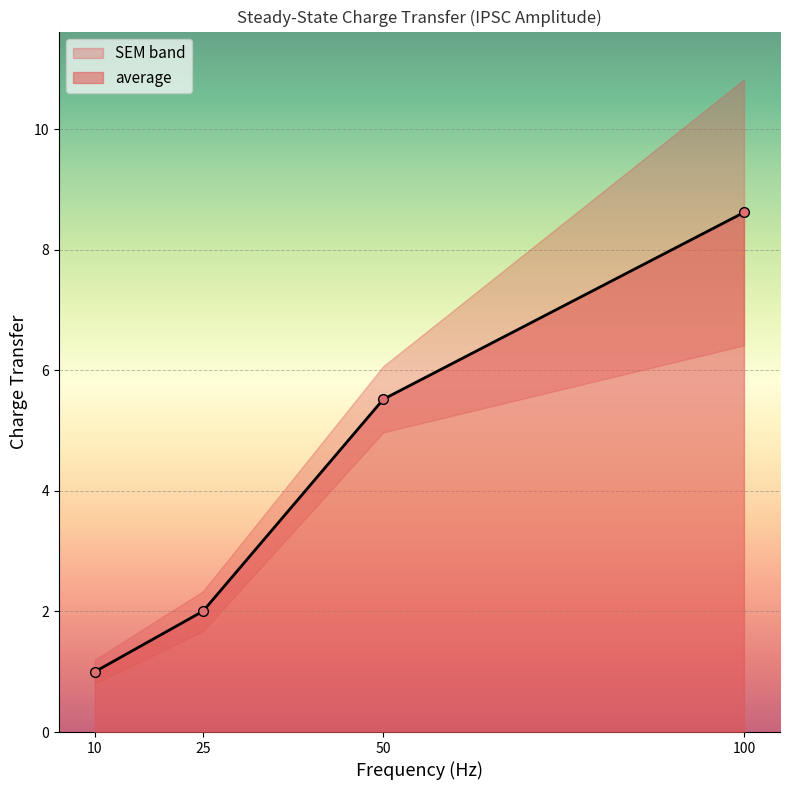

What is the greatest value displayed?

8.6